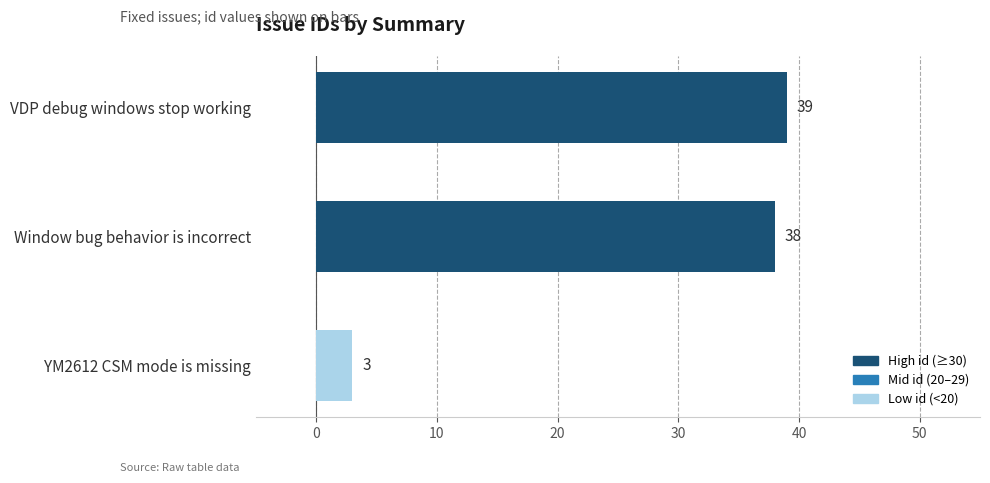

The chart shows a value of 38 at Window bug behavior is incorrect. True or false?

True